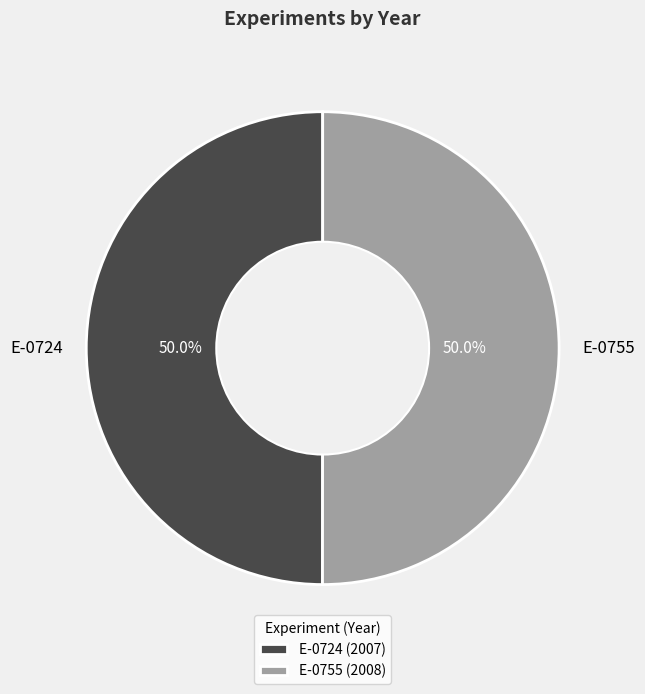

How many slices are in this pie chart?

2